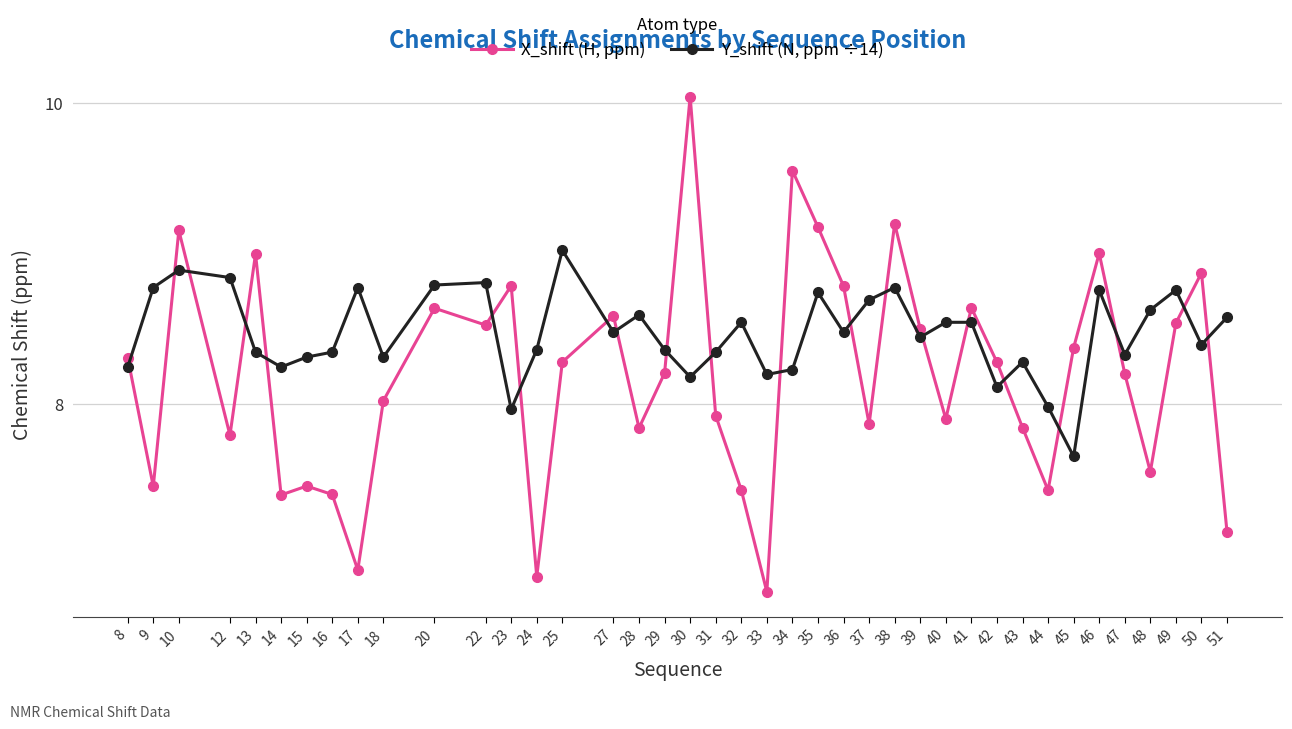

What is the value of the X_shift (H, ppm) point at the 6th from the left?

7.4